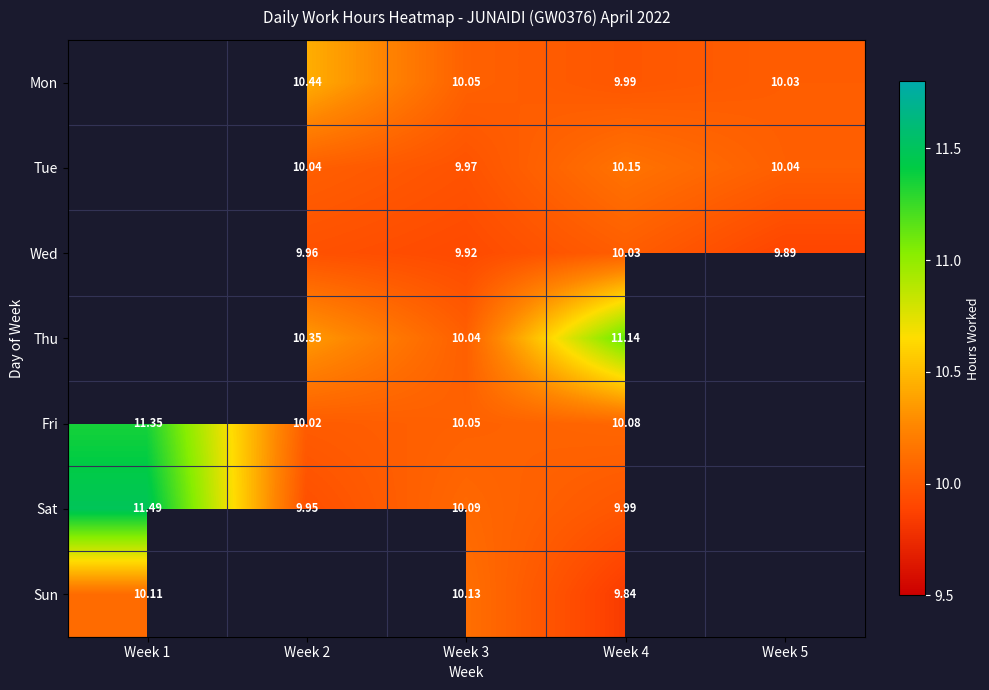

Count the number of data series in this chart.

7